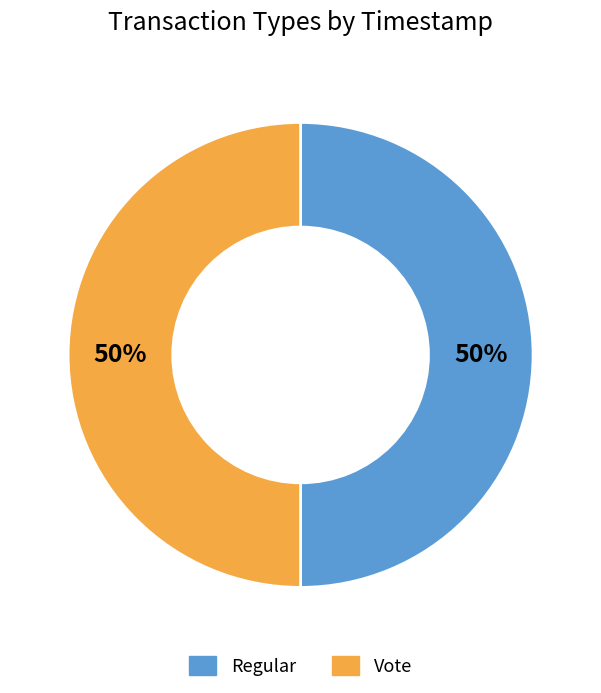

To the nearest percent, what portion does Vote represent?

50%